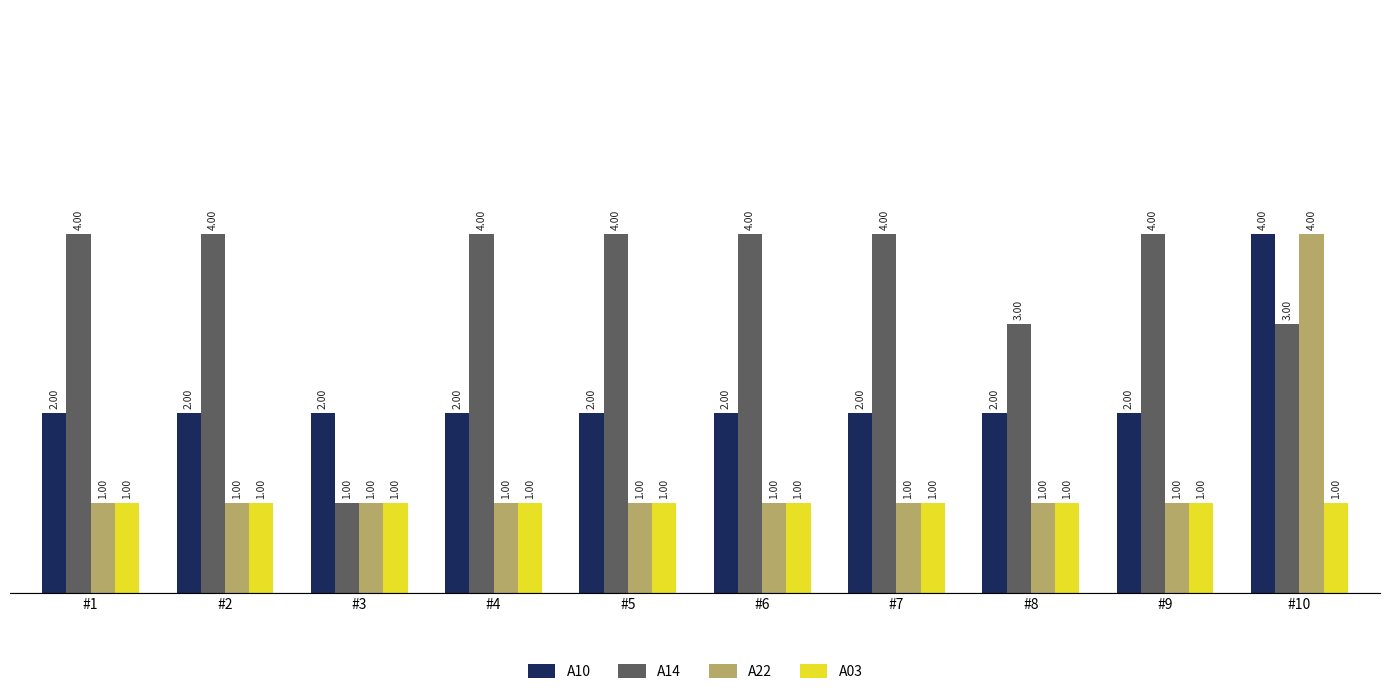

Reading right to left, transcribe all the data shown in this chart.

A10: #10=4	#9=2	#8=2	#7=2	#6=2	#5=2	#4=2	#3=2	#2=2	#1=2
A14: #10=3	#9=4	#8=3	#7=4	#6=4	#5=4	#4=4	#3=1	#2=4	#1=4
A22: #10=4	#9=1	#8=1	#7=1	#6=1	#5=1	#4=1	#3=1	#2=1	#1=1
A03: #10=1	#9=1	#8=1	#7=1	#6=1	#5=1	#4=1	#3=1	#2=1	#1=1